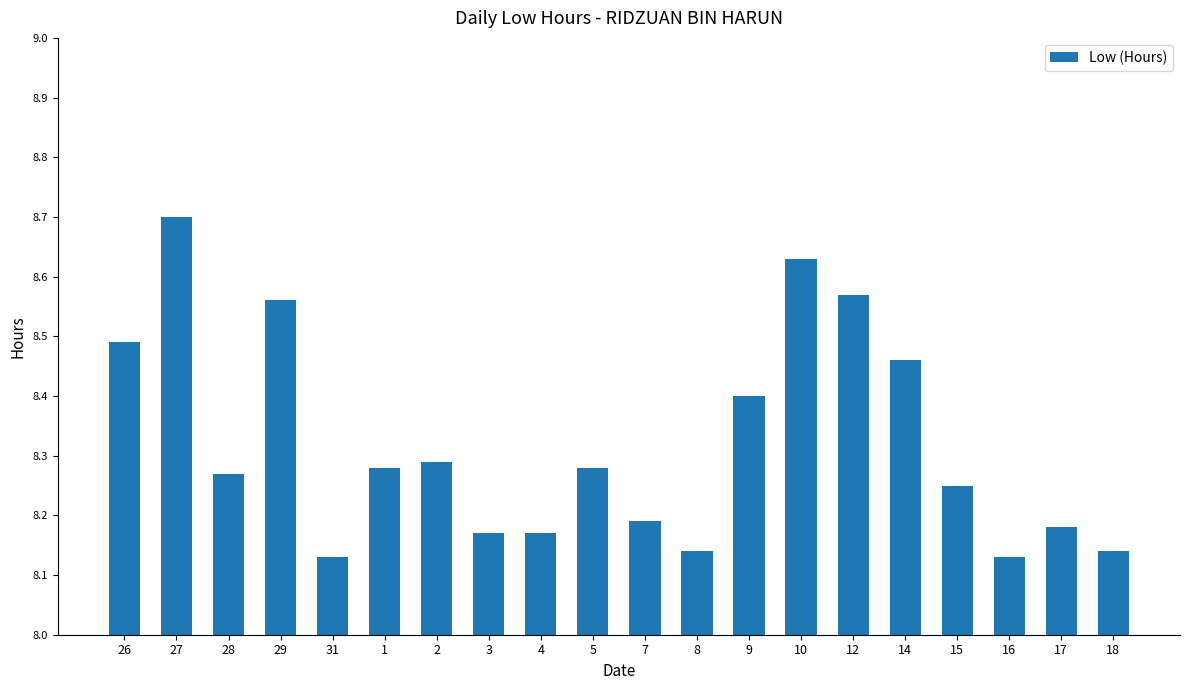

The value at 17 is 8.2. True or false?

True